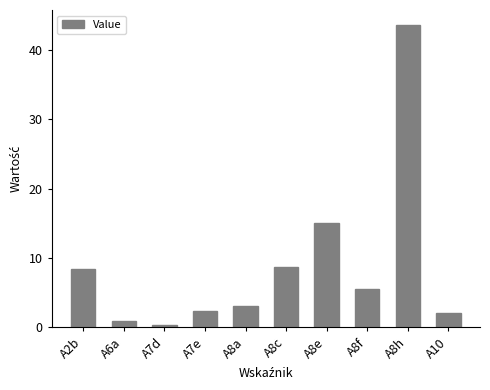

What value does the data have at A2b?

8.4